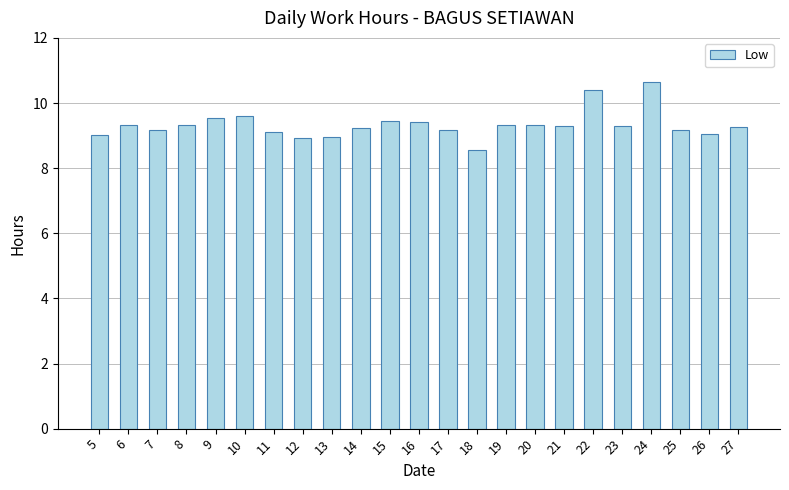

Which category has the lowest value across all series?

18